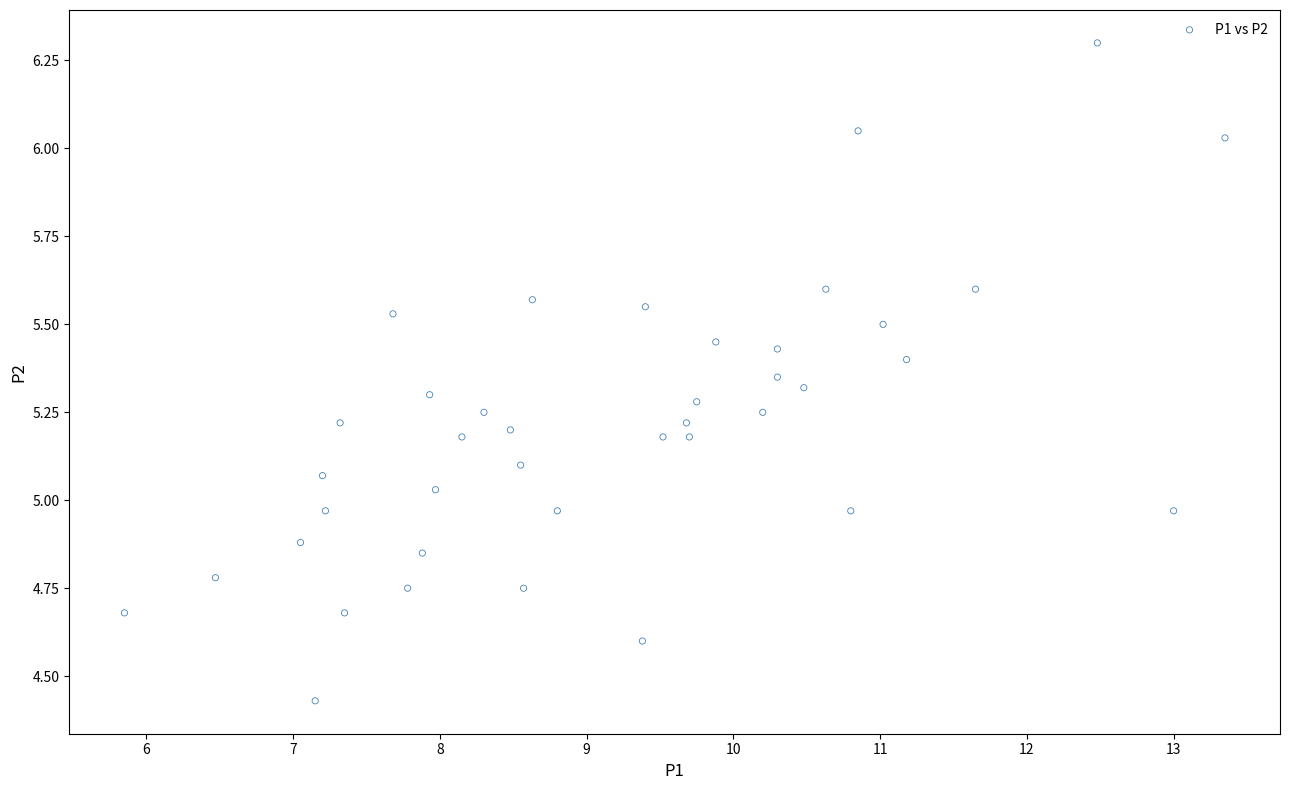

What is the range of Y values (max minus min)?

1.9